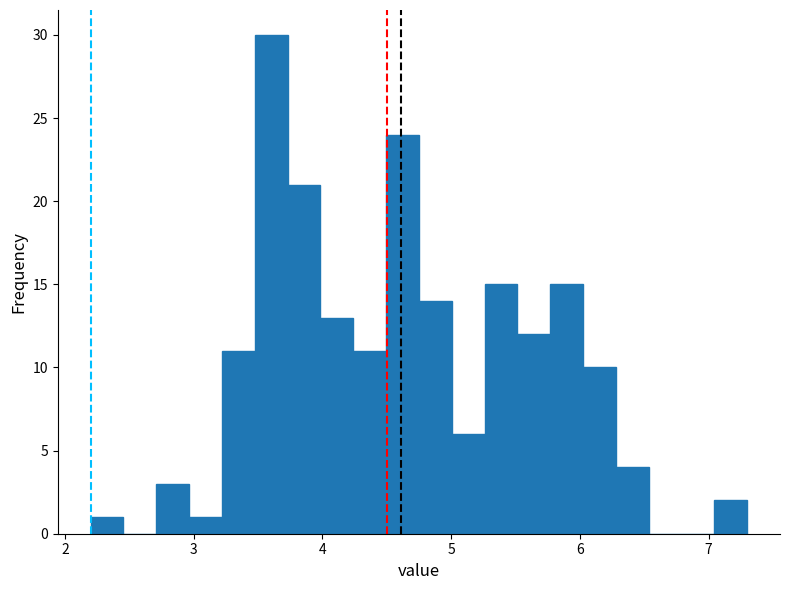

Read against the x-axis, roughly where is the centre of the tallest bar?

3.6